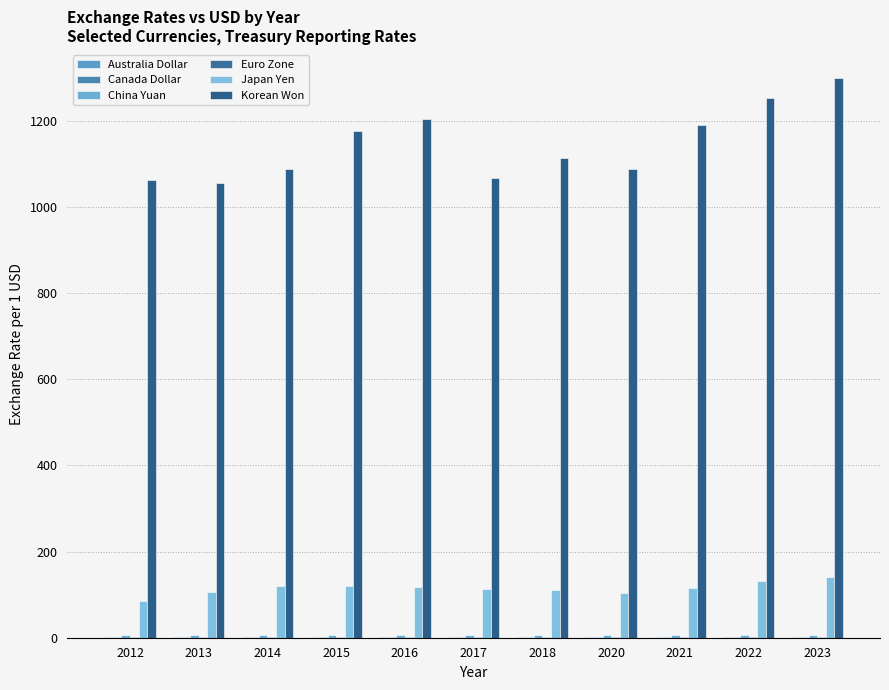

True or false: Australia Dollar has a value of 2.2 at 2022.

False